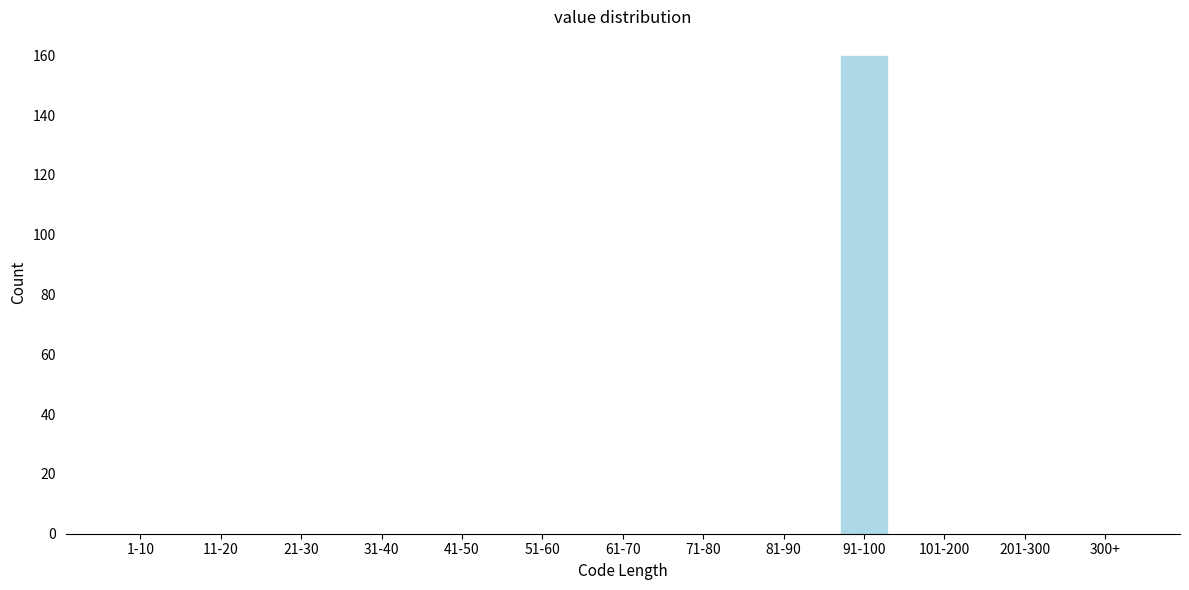

Reading left to right, what are all the values shown in this chart?

1-10=0	11-20=0	21-30=0	31-40=0	41-50=0	51-60=0	61-70=0	71-80=0	81-90=0	91-100=160	101-200=0	201-300=0	300+=0